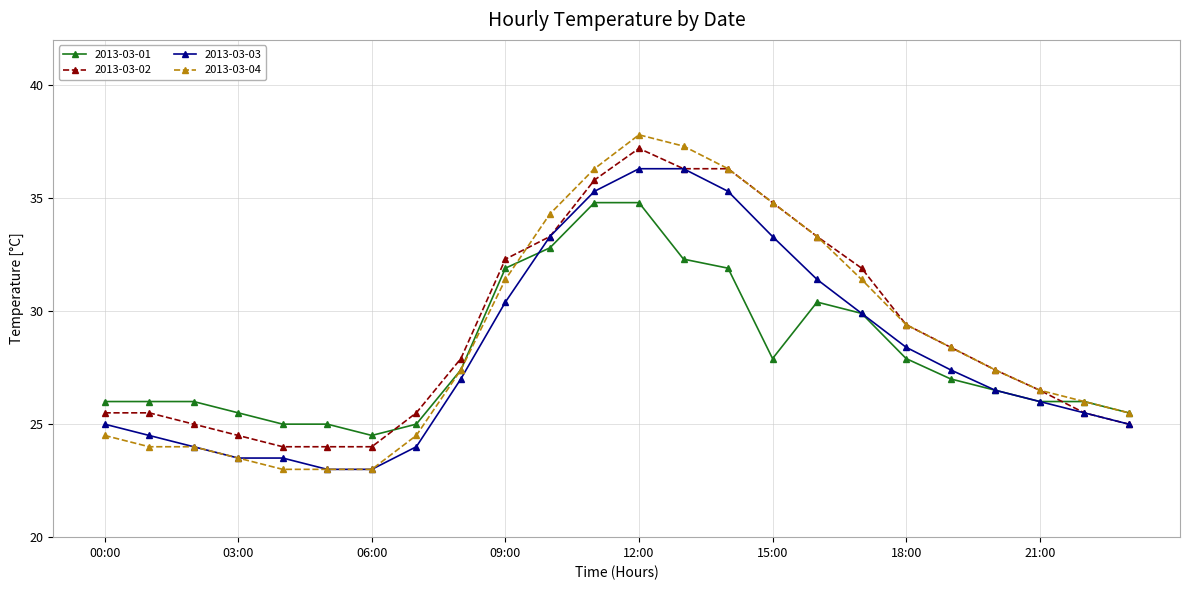

What is the value of the 2013-03-02 point at the 8th from the left?

25.5